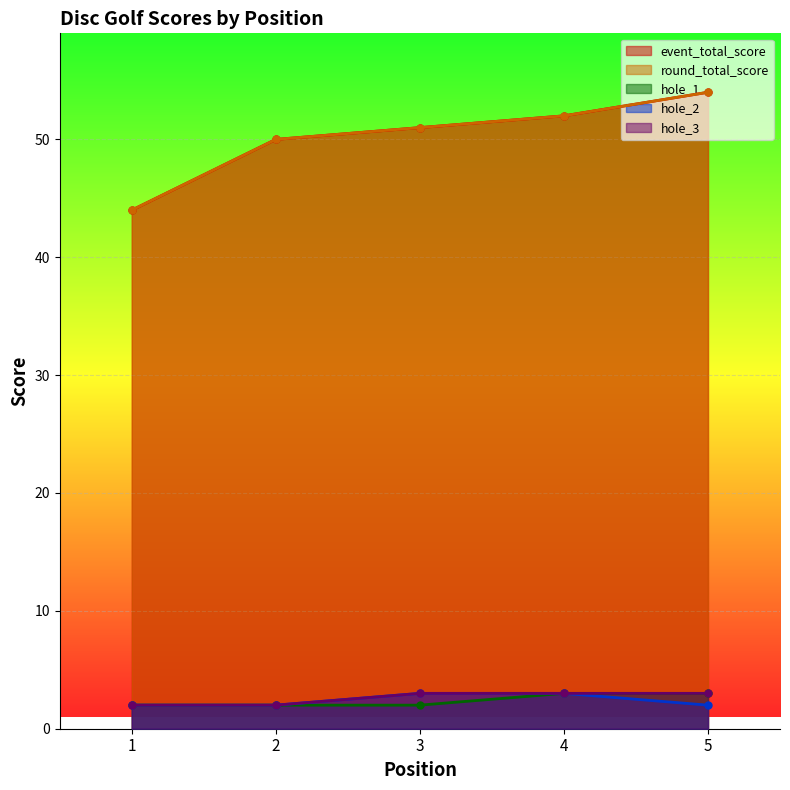

What is the minimum value for hole_3?

2